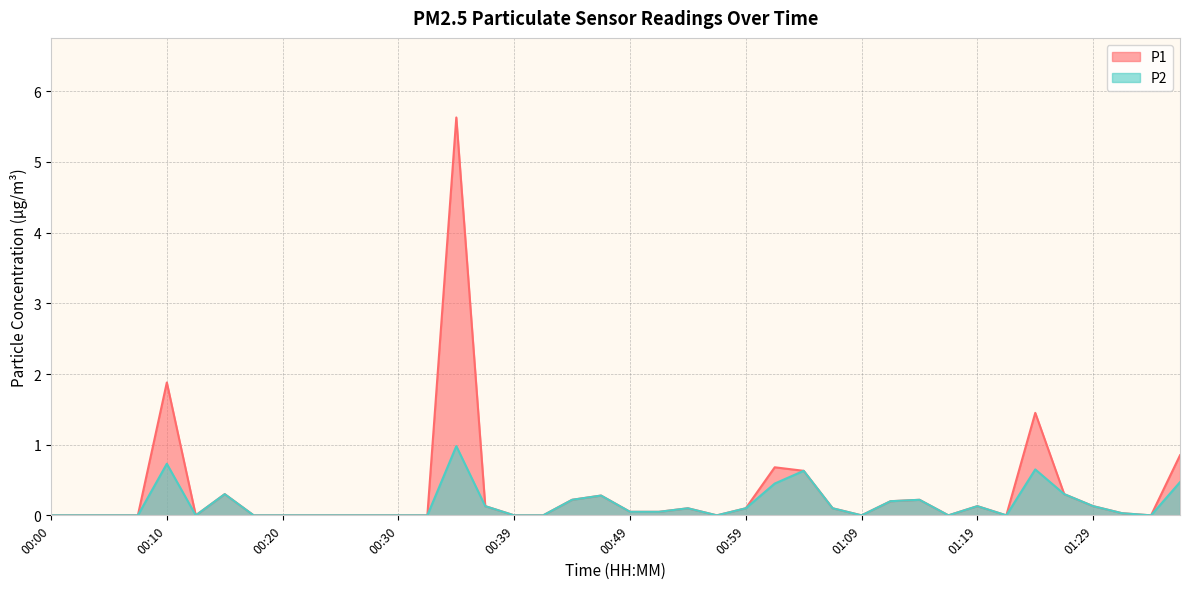

Between 01:14 and 00:08, which is larger?

01:14